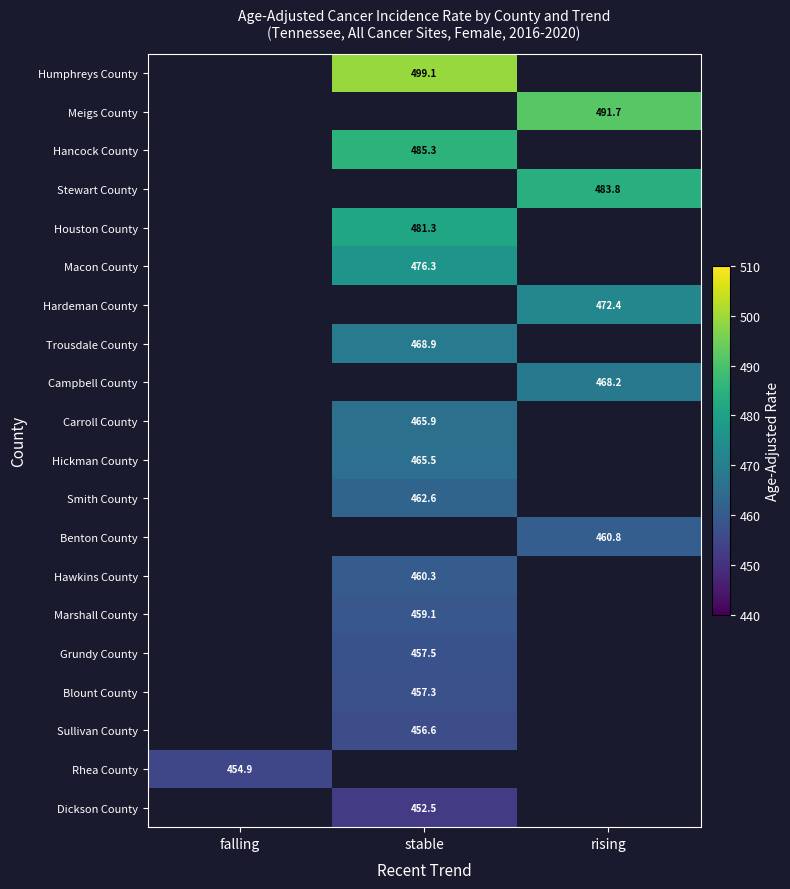

Is the value of Humphreys County at stable greater than the value of Grundy County at stable?

Yes